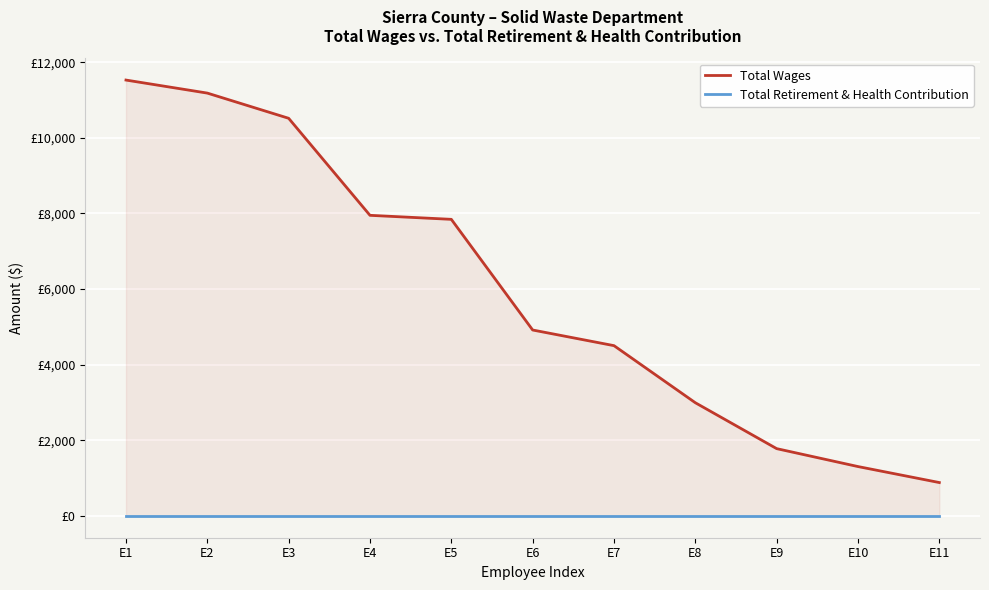

List the series in order of their peak value, lowest first.

Total Retirement & Health Contribution, Total Wages